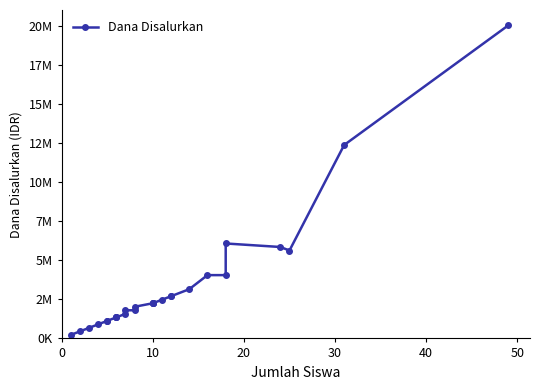

How many data points are less than 2250000?

13